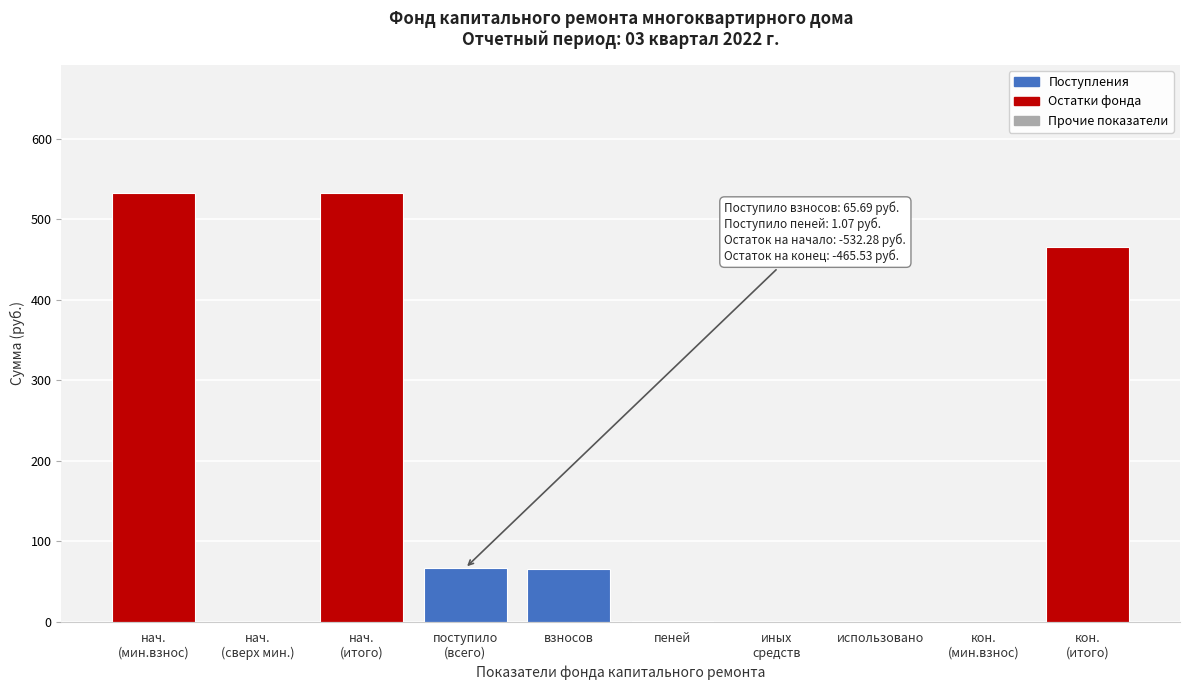

Which has a higher value, взносов or пеней?

взносов